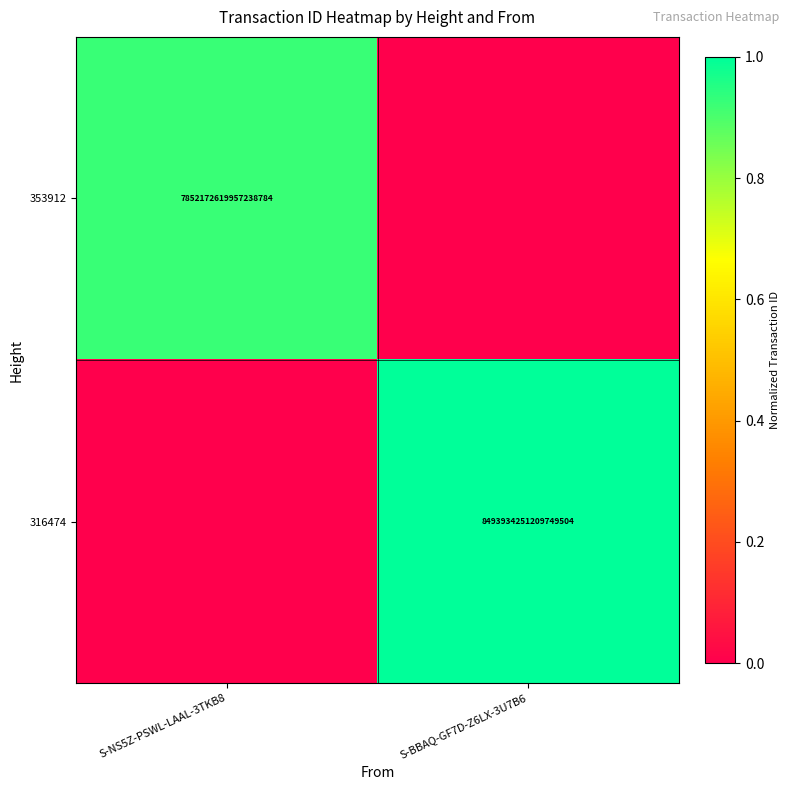

Is it true that 353912 equals 2348442058635696640 at S-NS5Z-PSWL-LAAL-3TKB8?

False